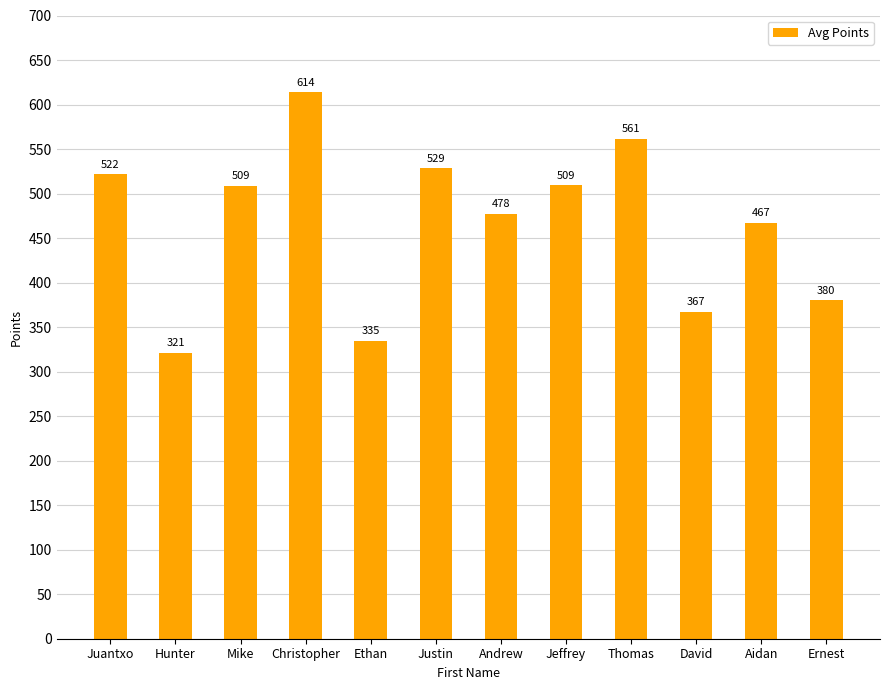

What is the minimum value shown in the chart?

321.1